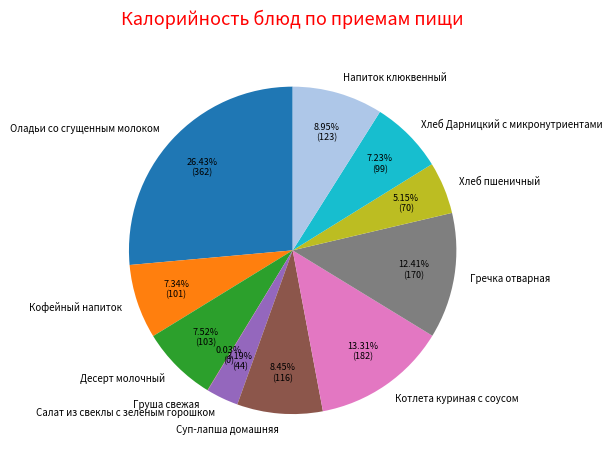

Which slice is the largest?

Оладьи со сгущенным молоком